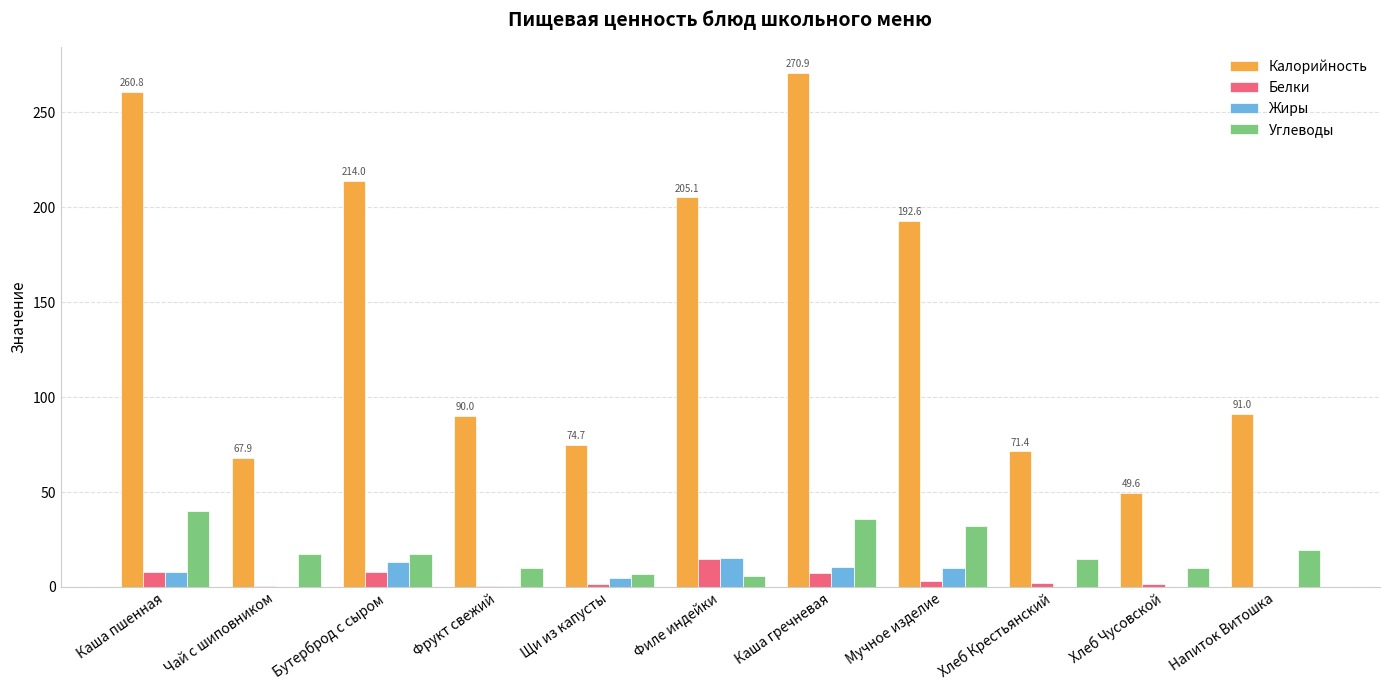

What is the maximum value for Калорийность?

270.9